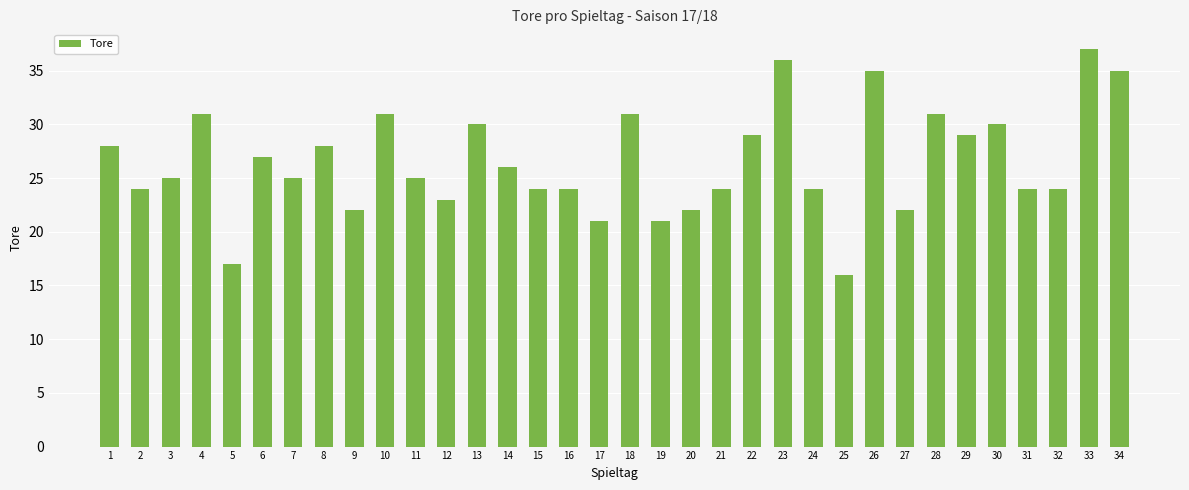

What is the greatest value displayed?

37